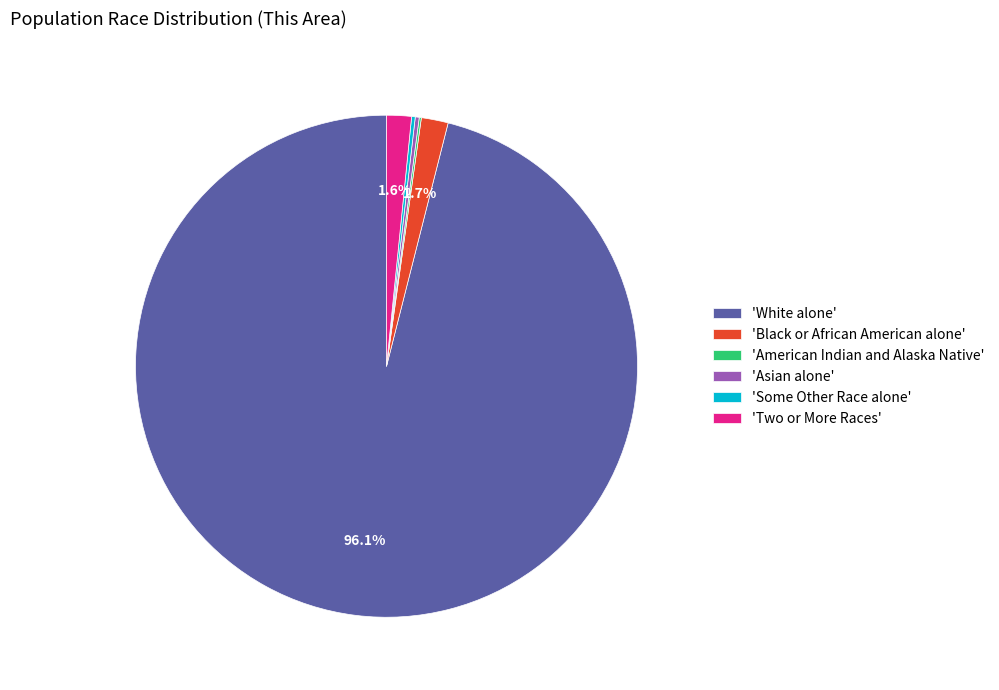

Is the sum of 'Black or African American alone' and 'Two or More Races' greater than half?

No